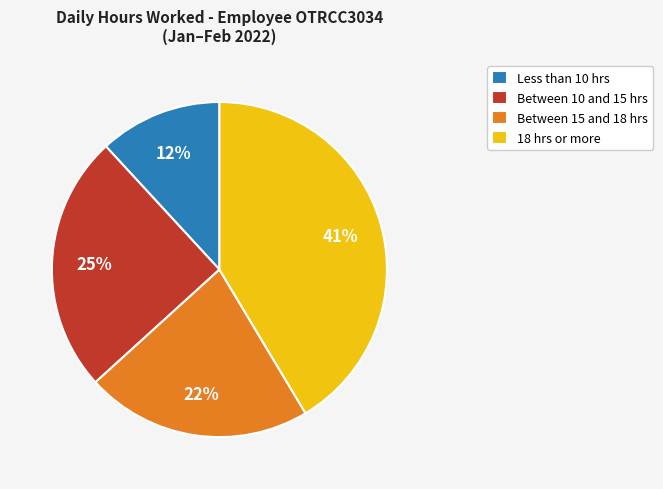

What is the ratio of the value at 18 hrs or more to the value at Between 15 and 18 hrs?

1.9